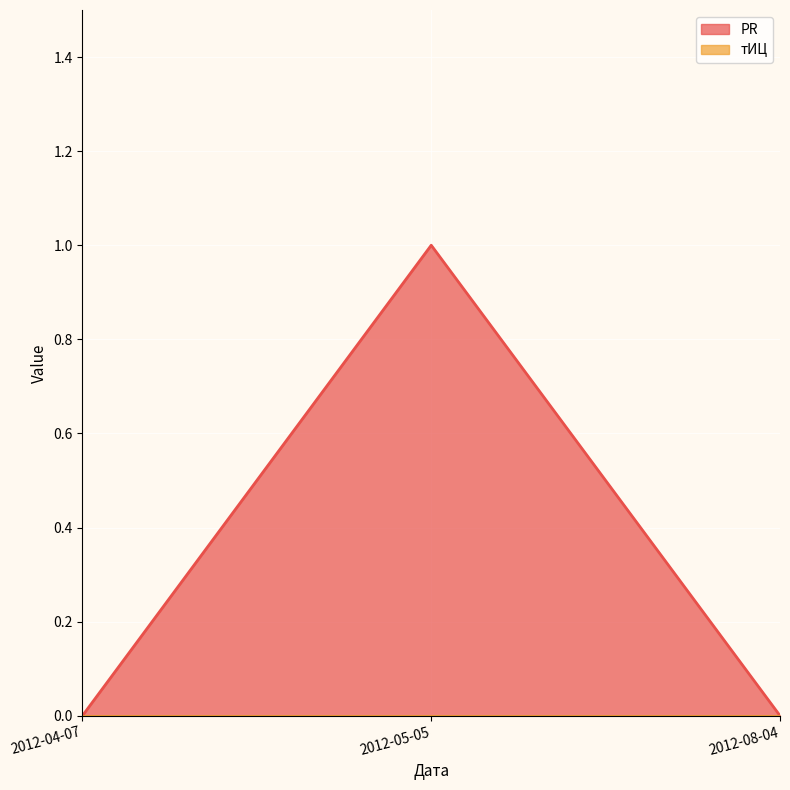

How many values are between 0 and 1?

3